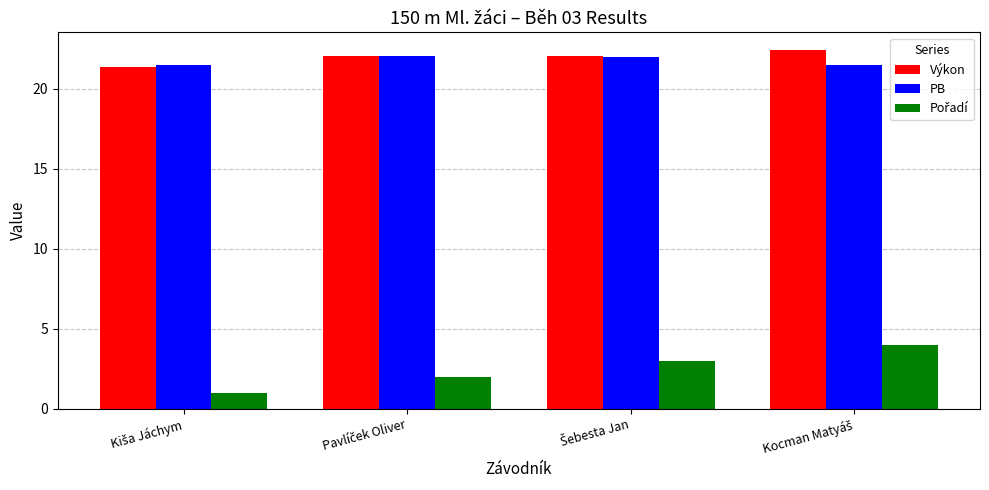

What is the greatest value displayed?

22.4